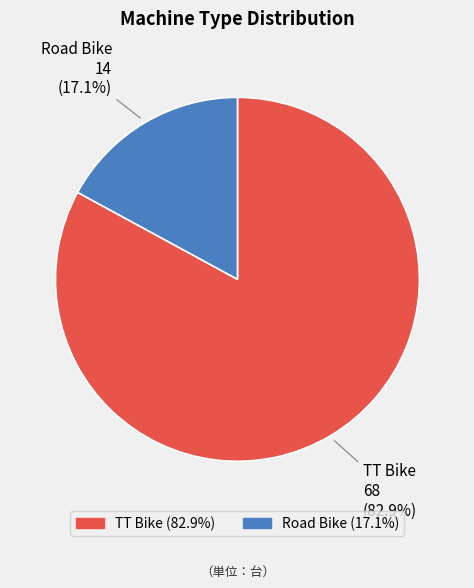

What is the total percentage of Road Bike and TT Bike?

100.0%